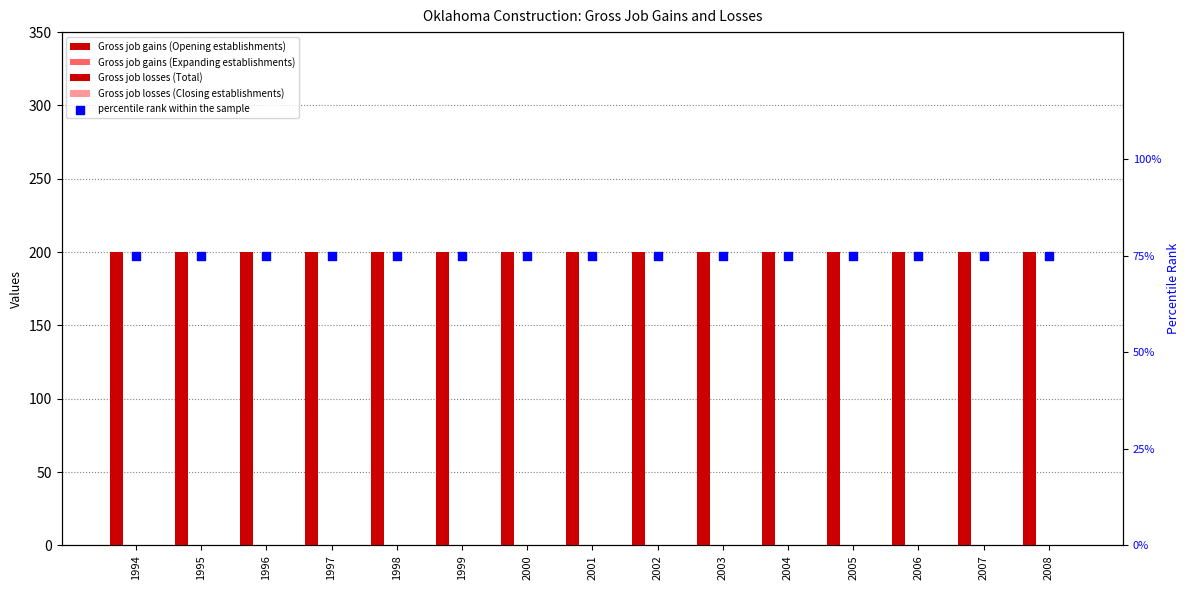

What are all the series names shown in the legend?

Gross job gains (Opening establishments), Gross job gains (Expanding establishments), Gross job losses (Total), Gross job losses (Closing establishments), percentile rank within the sample